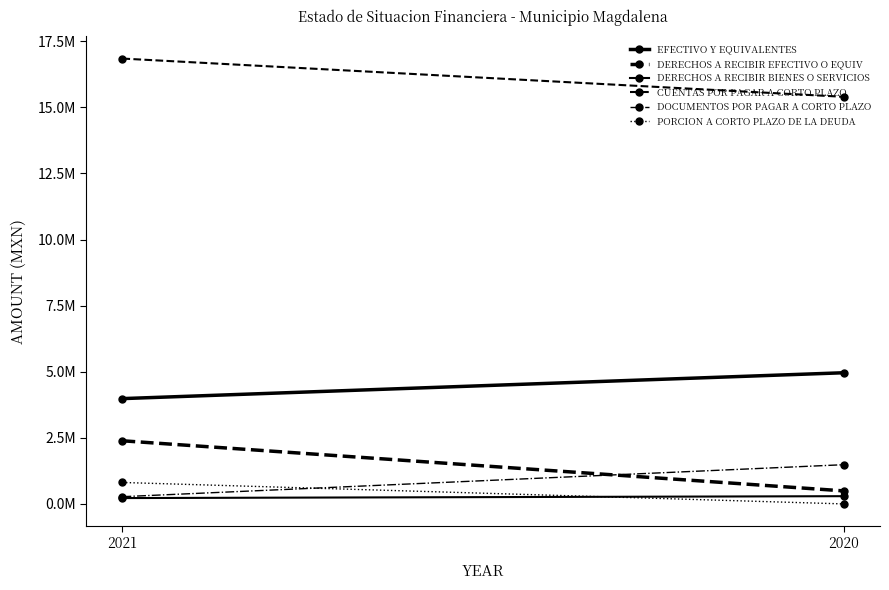

What is the greatest value displayed?

16848018.1